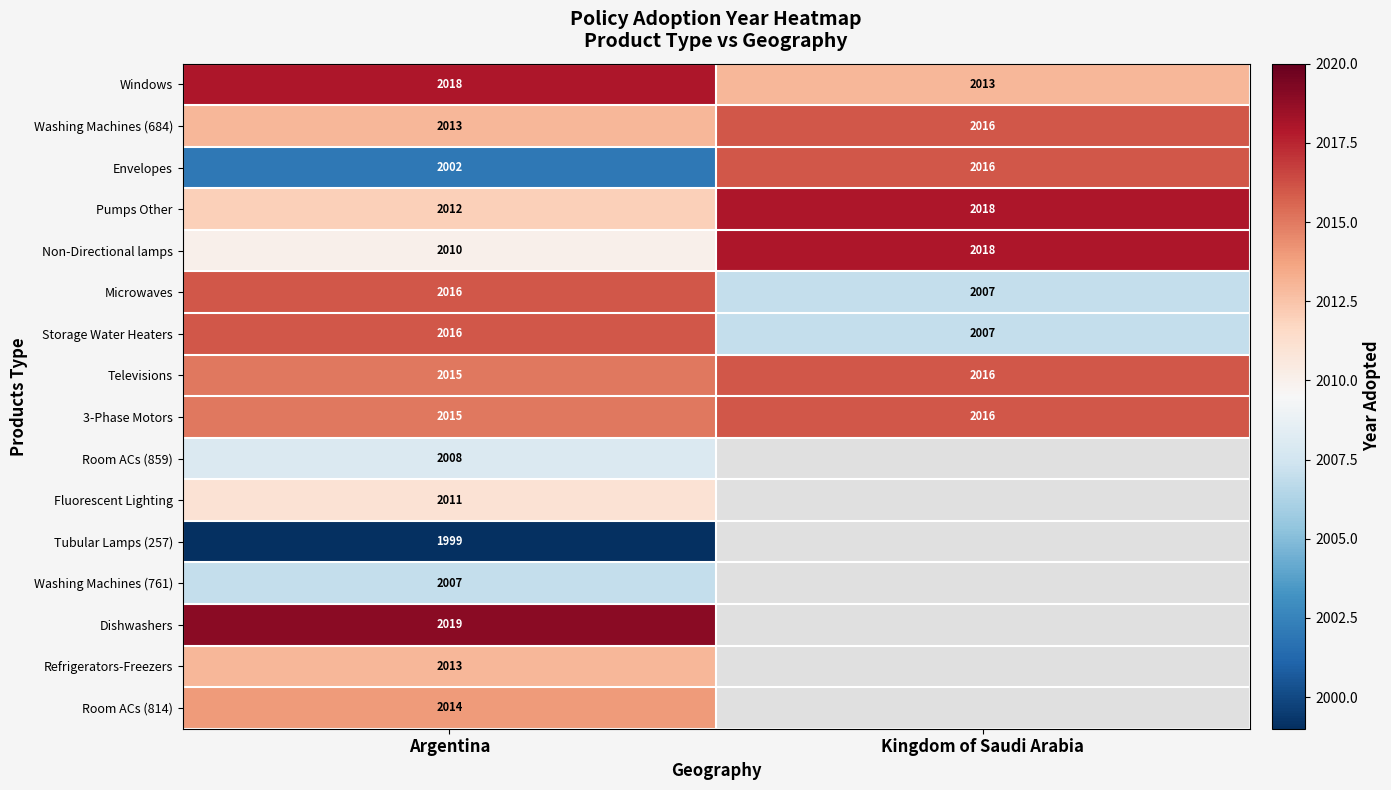

Which category has the lowest value in the Washing Machines (684) series?

Argentina